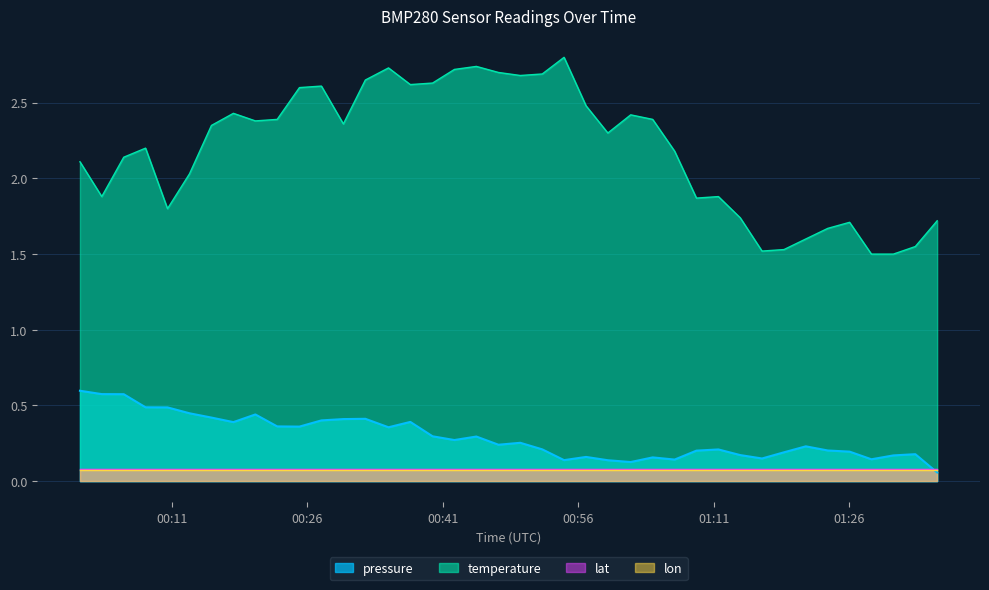

Reading right to left, what are all the values shown in this chart?

pressure: 0.1	0.2	0.2	0.1	0.2	0.2	0.2	0.2	0.1	0.2	0.2	0.2	0.1	0.2	0.1	0.1	0.2	0.1	0.2	0.3	0.2	0.3	0.3	0.3	0.4	0.4	0.4	0.4	0.4	0.4	0.4	0.4	0.4	0.4	0.4	0.5	0.5	0.6	0.6	0.6
temperature: 1.7	1.6	1.5	1.5	1.7	1.7	1.6	1.5	1.5	1.7	1.9	1.9	2.2	2.4	2.4	2.3	2.5	2.8	2.7	2.7	2.7	2.7	2.7	2.6	2.6	2.7	2.7	2.4	2.6	2.6	2.4	2.4	2.4	2.3	2.0	1.8	2.2	2.1	1.9	2.1